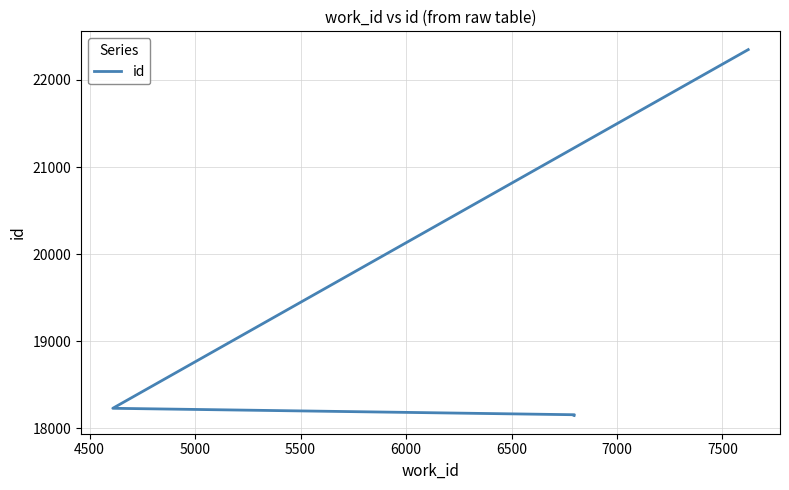

Is it true that the value at 4500 is 32627?

False